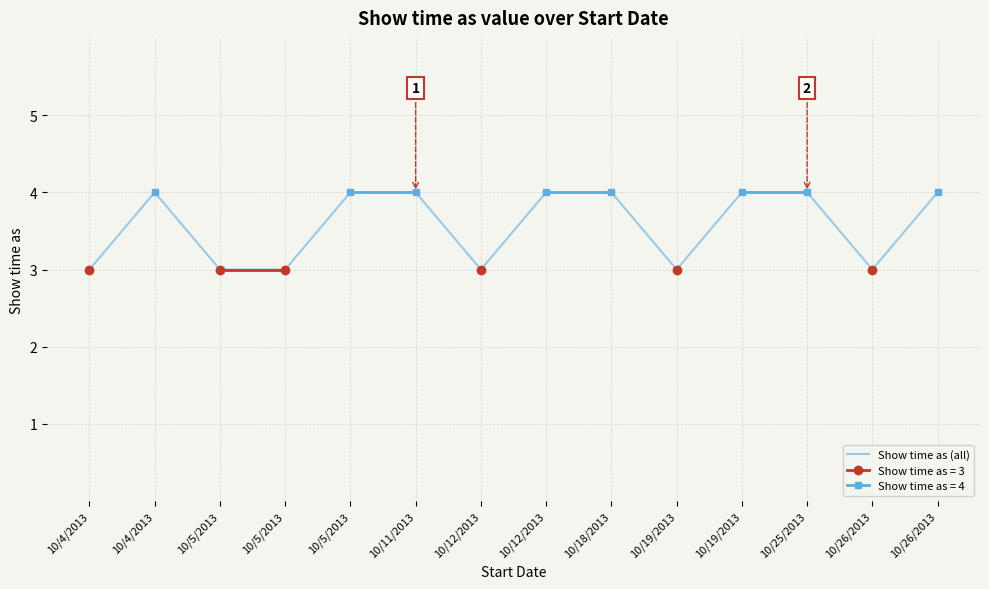

What is the difference between the maximum and minimum values?

1